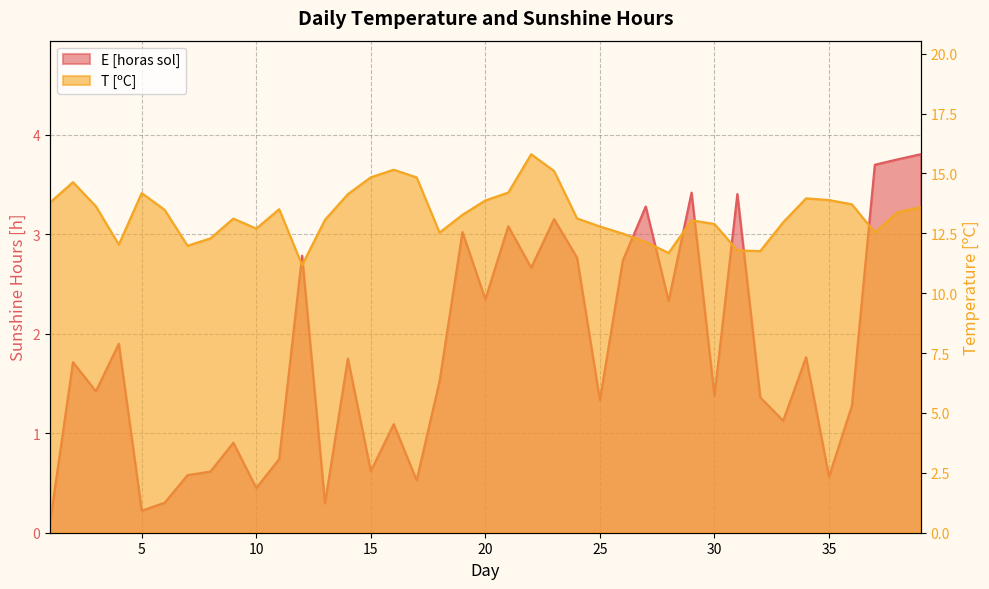

True or false: T has more than 1 points higher than both neighbors.

True